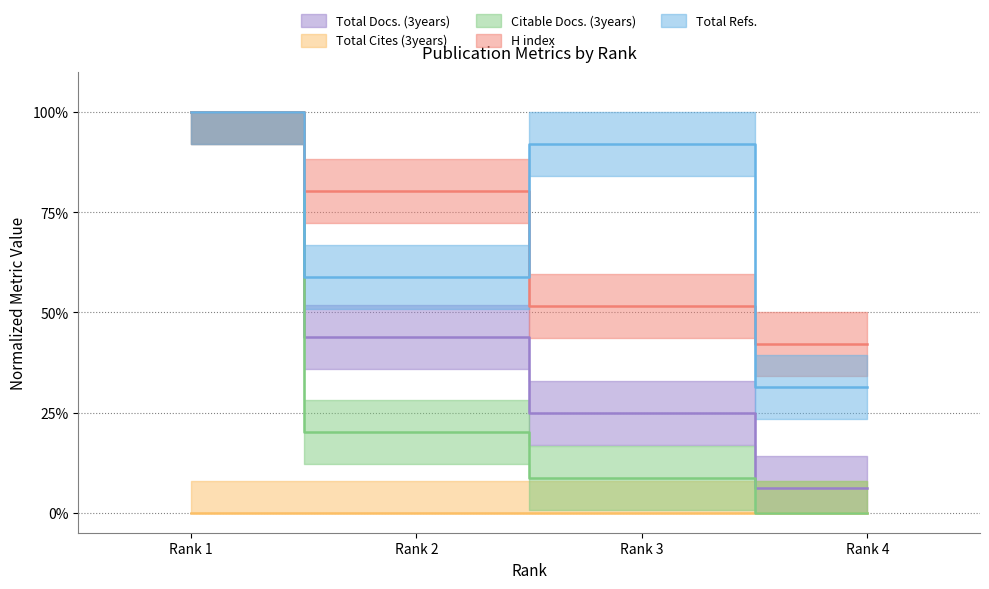

Does the chart display data point markers on the line(s)?

No